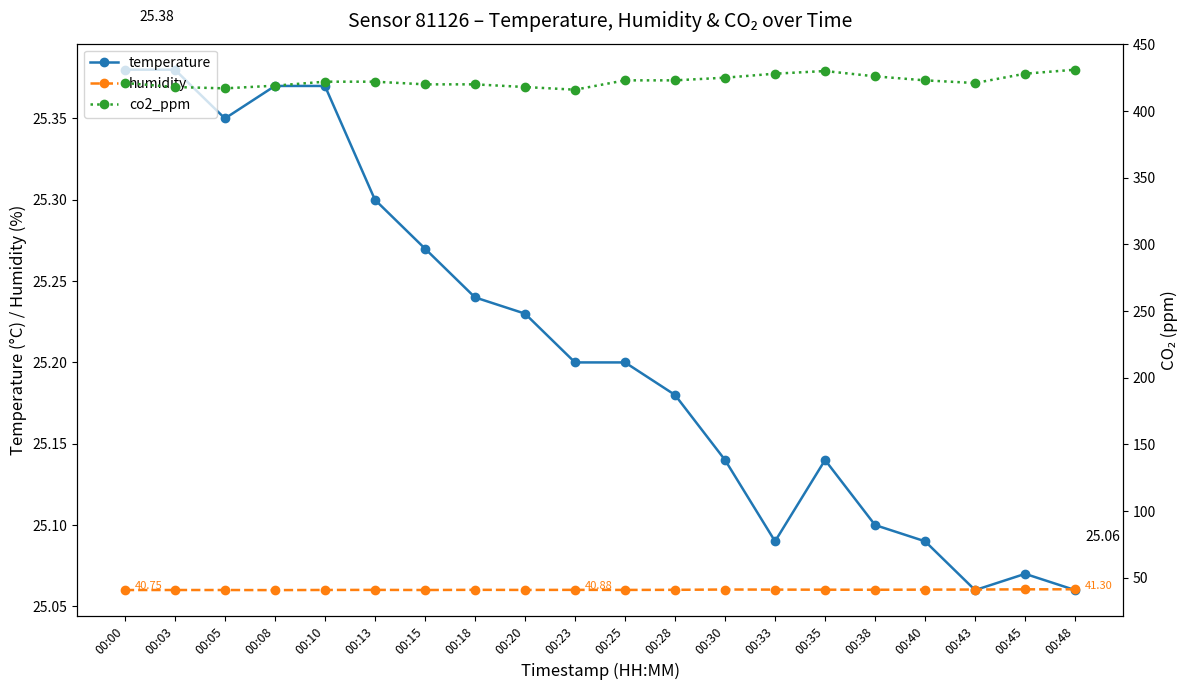

How many interior local peaks does the co2_ppm series have?

1